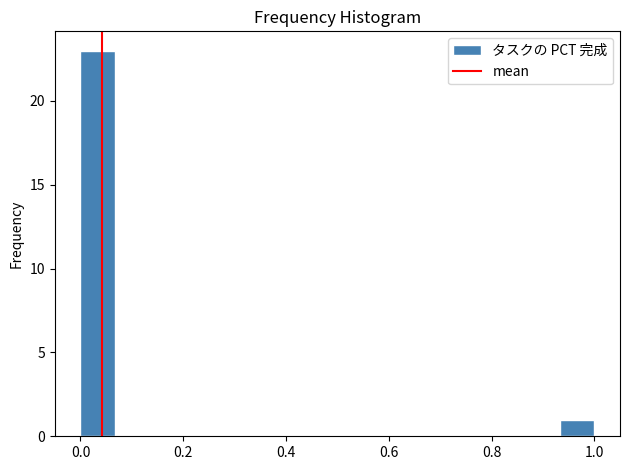

Read against the x-axis, roughly where is the centre of the tallest bar?

0.04